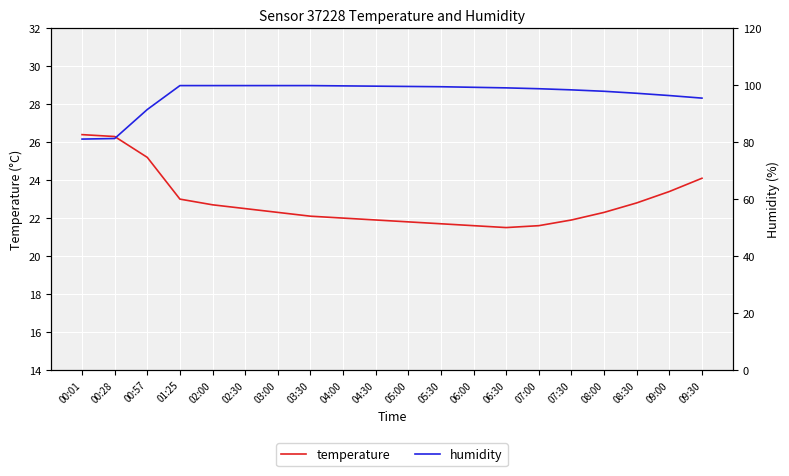

What is the lowest value of the humidity series?

81.1